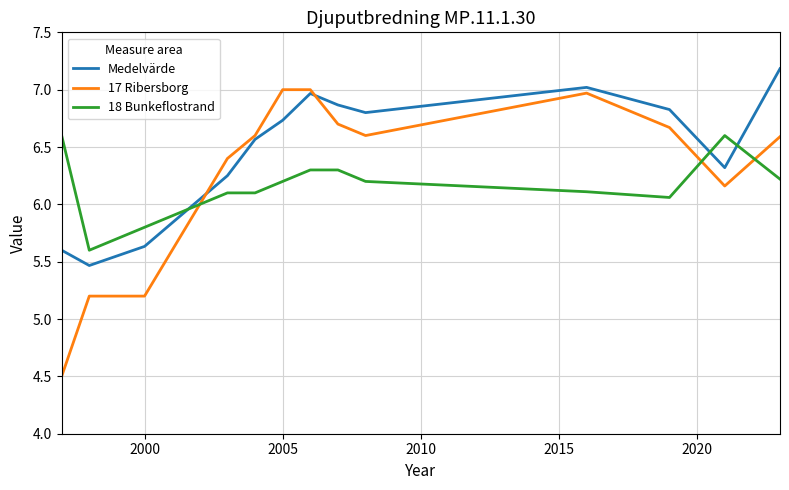

True or false: Medelvärde and 18 Bunkeflostrand intersect in this chart.

True